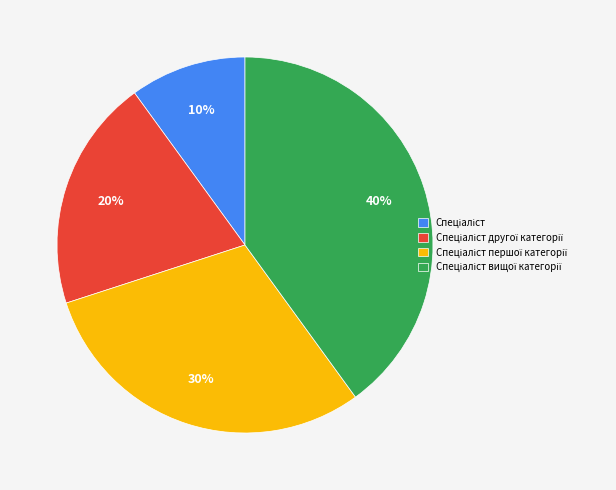

Does any single category account for the majority?

No